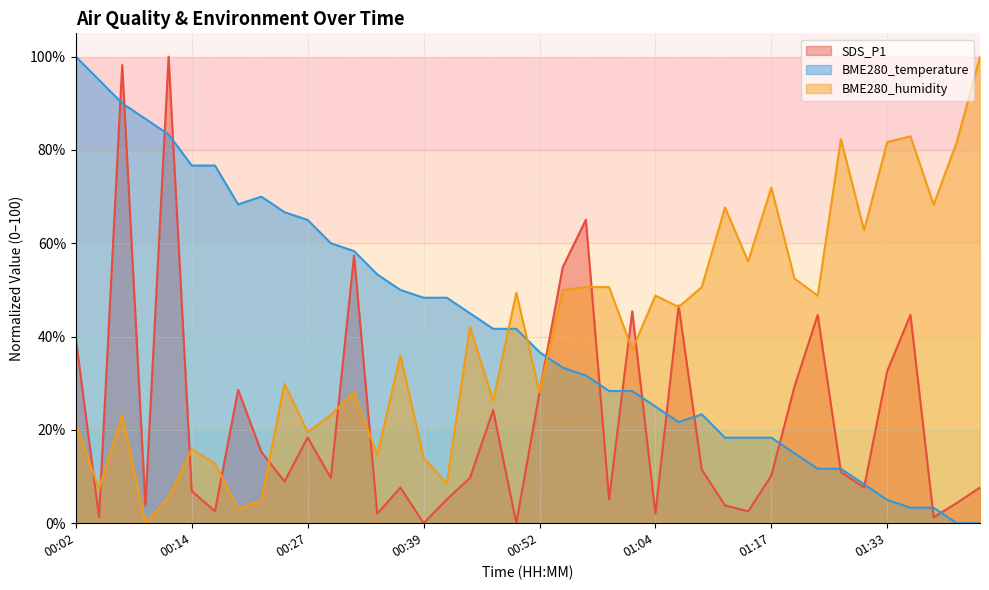

True or false: SDS_P1 has a value of 6.9 at 00:14.

True